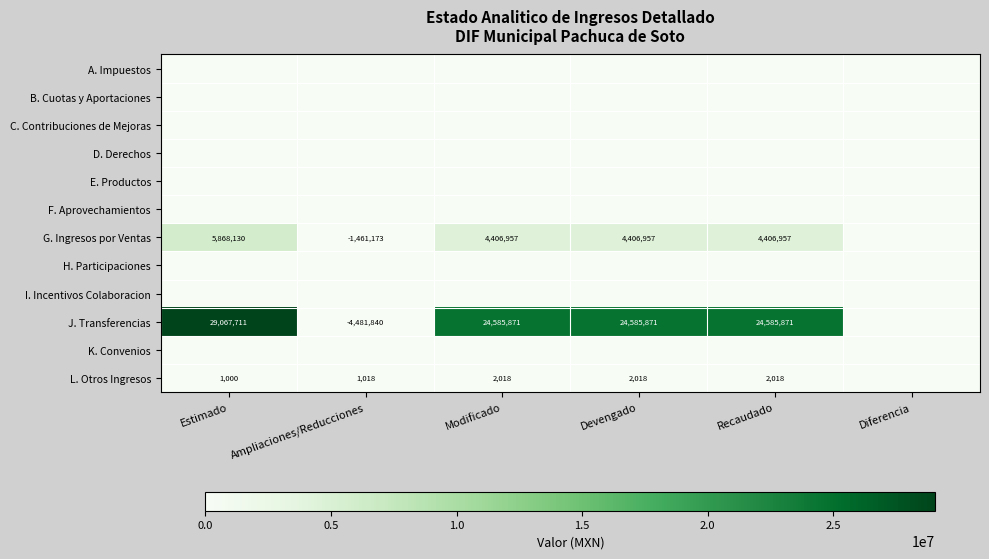

The G. Ingresos por Ventas series shows 4406957 at Modificado. True or false?

True